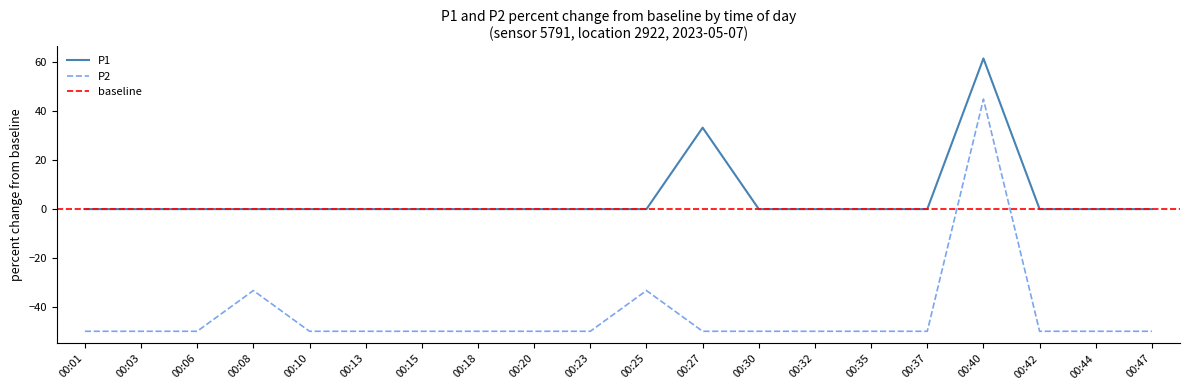

Which series has the largest total across all categories?

P1